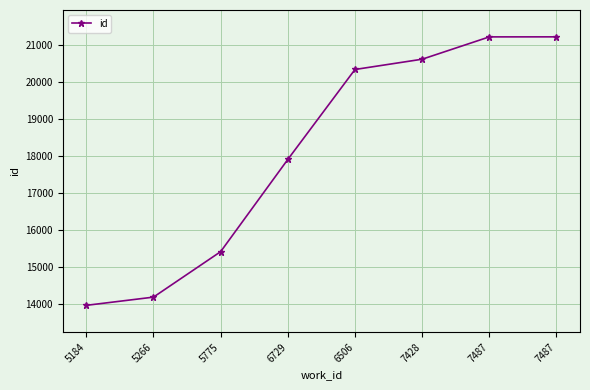

The chart shows a value of 18368 at 5184. True or false?

False